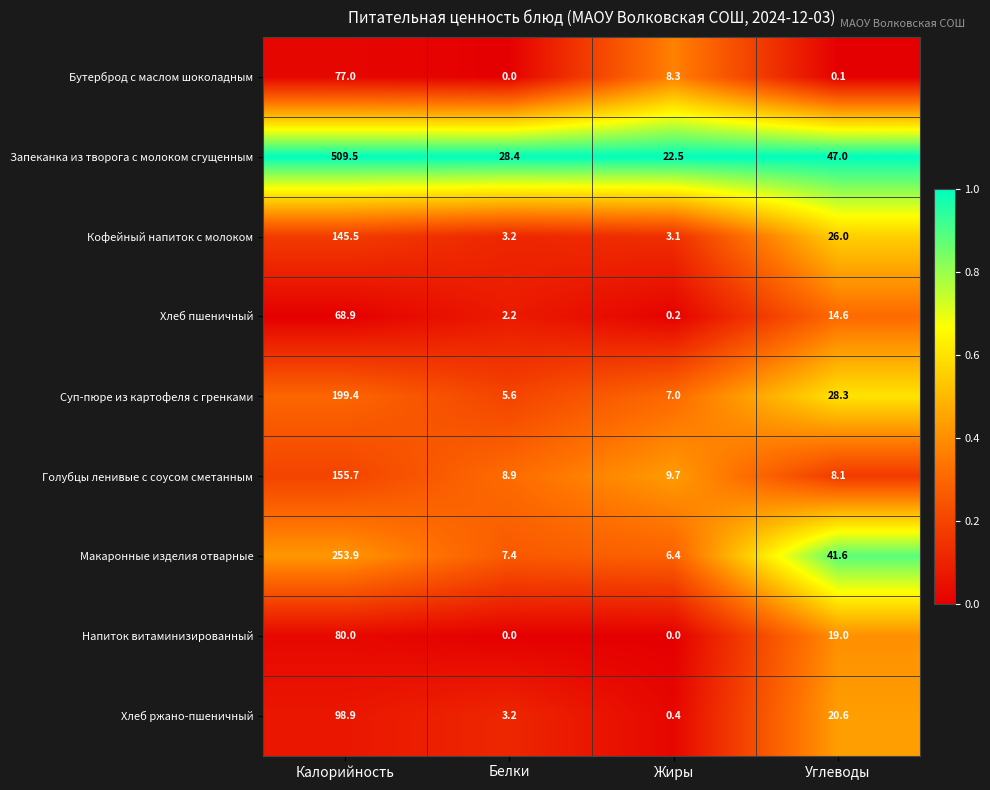

How many series are shown in this chart?

9